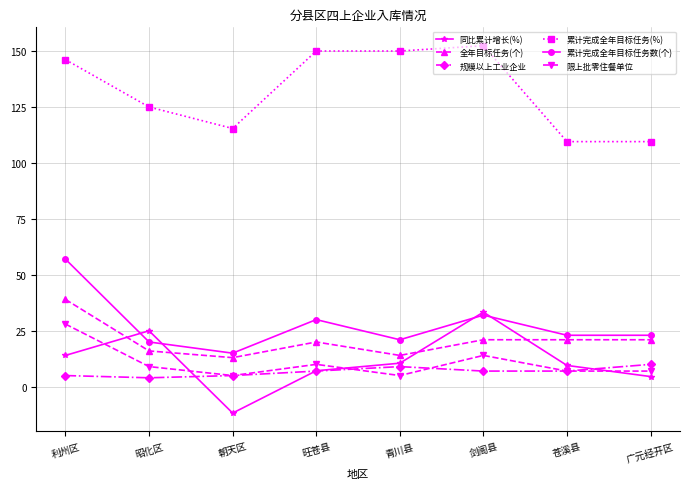

What is the minimum value for 累计完成全年目标任务(%)?

109.5